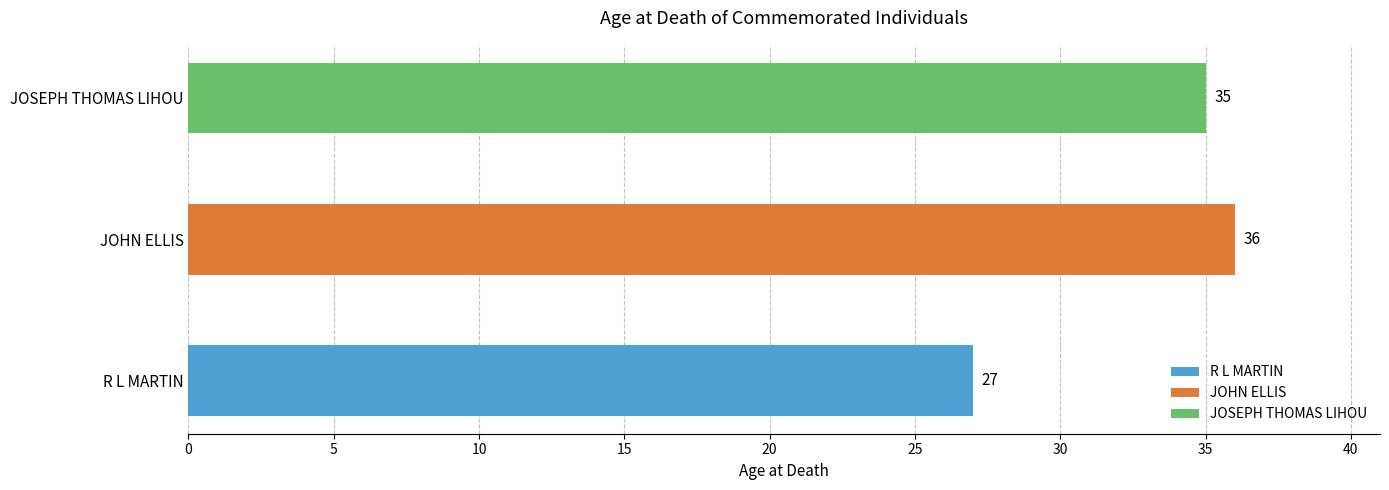

Reading right to left, extract all data points from this chart.

JOSEPH THOMAS LIHOU=35	JOHN ELLIS=36	R L MARTIN=27